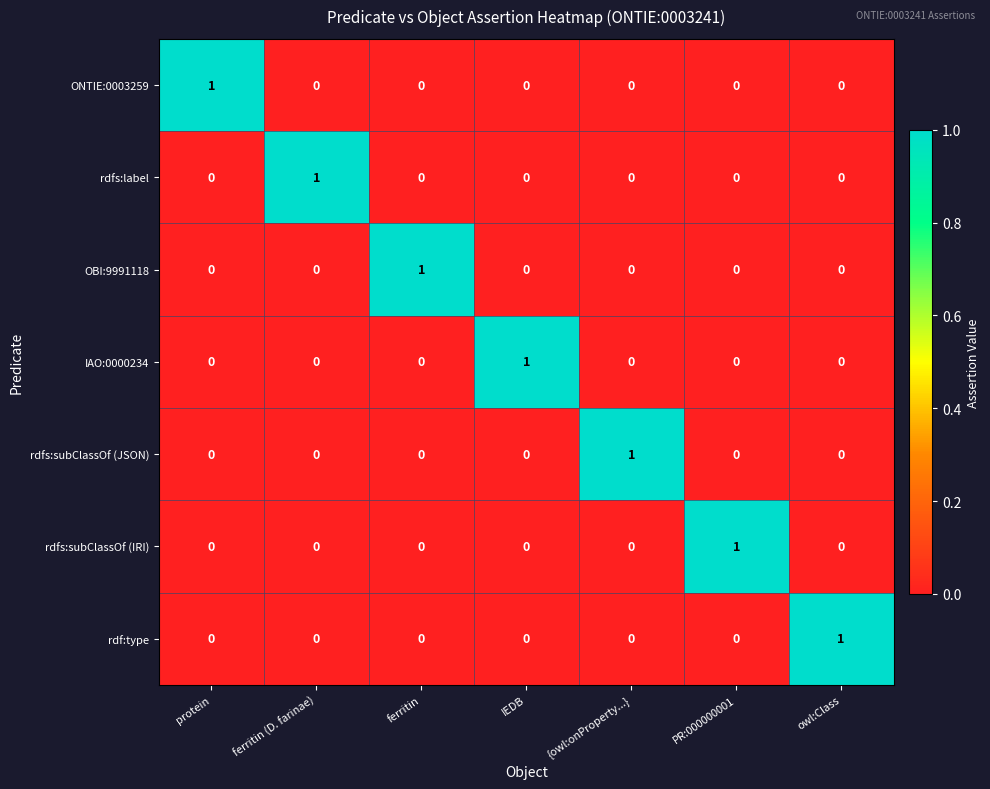

Which category has the highest value in the IAO:0000234 series?

IEDB